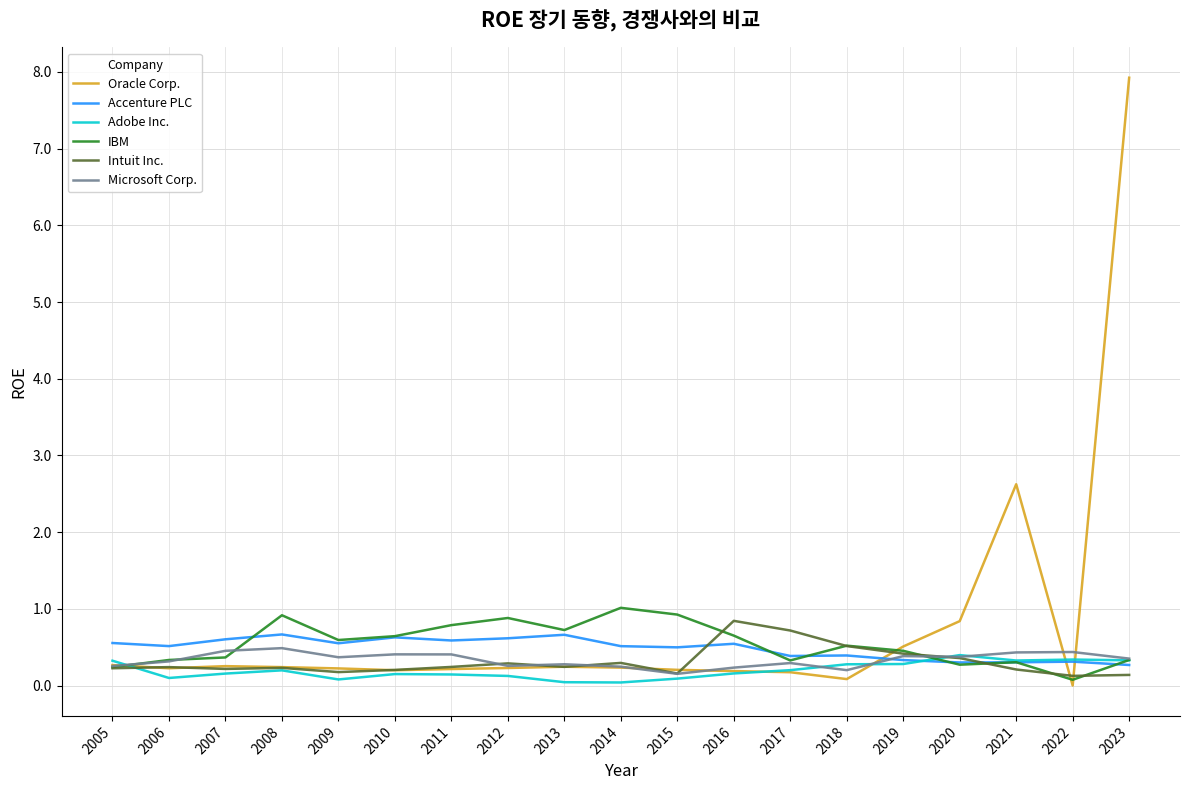

True or false: Intuit Inc. has more than 1 interior local peaks.

True